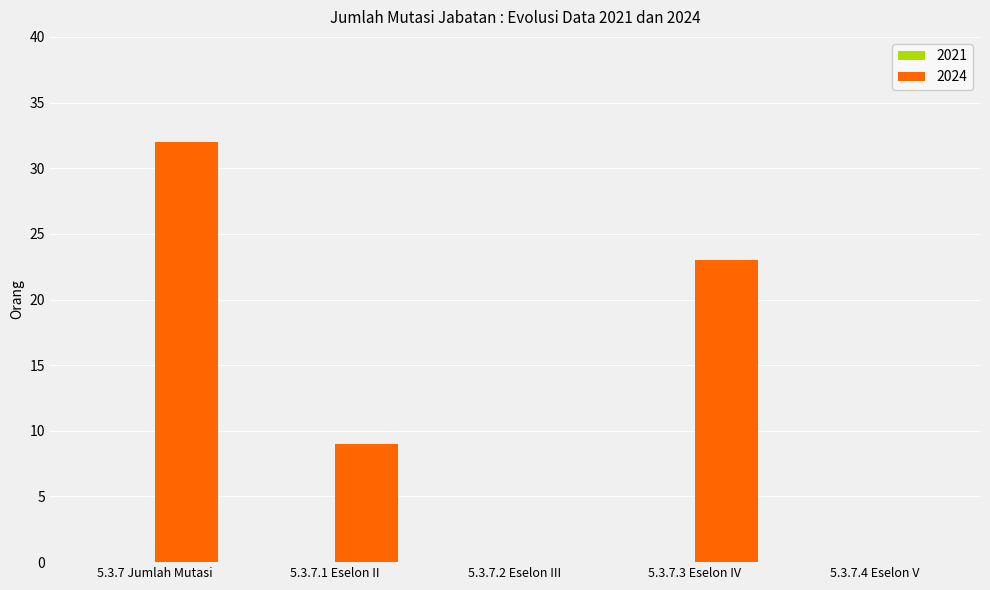

The chart shows a value of -20 at 5.3.7.4 Eselon V. True or false?

False